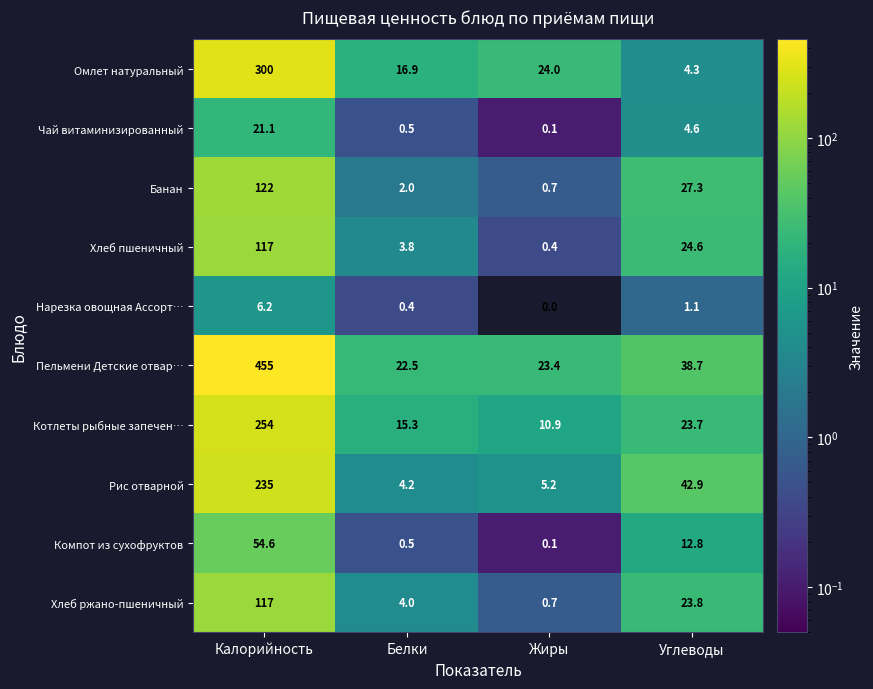

Which series has the widest spread of values?

Пельмени Детские отвар…